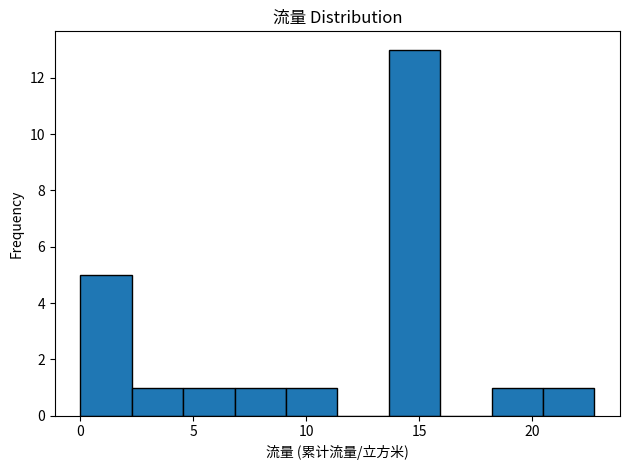

Over which range of the x-axis is the bar tallest?

13.5 to 16.0